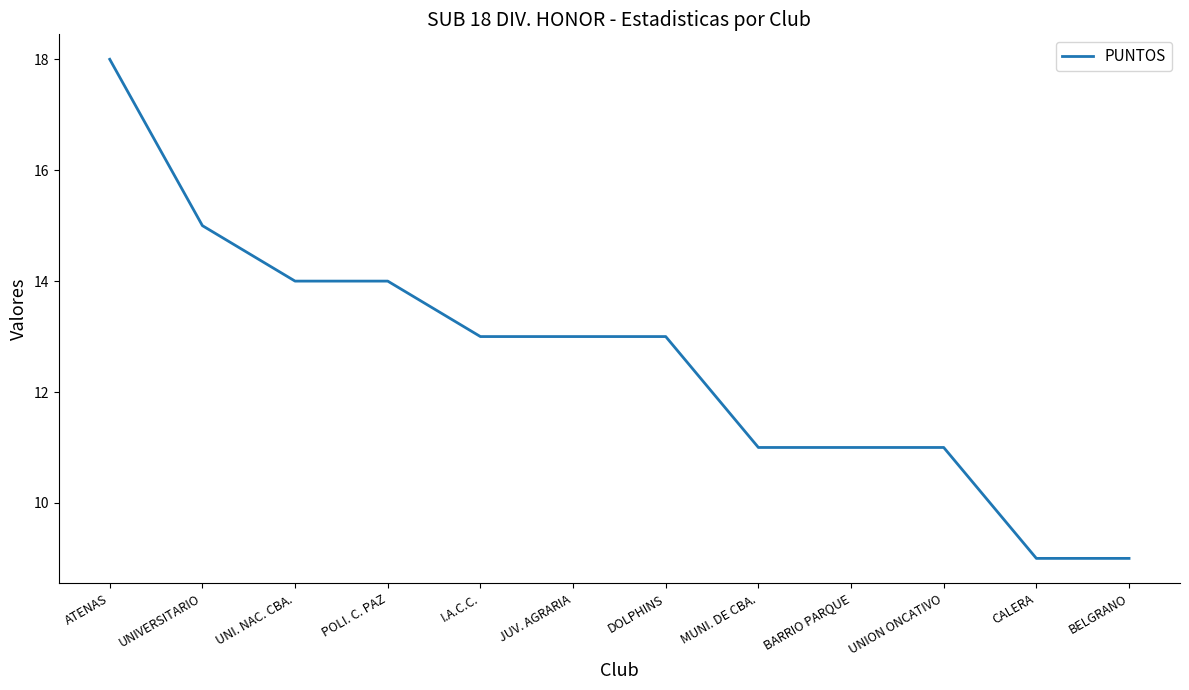

Reading left to right, what are all the values shown in this chart?

18	15	14	14	13	13	13	11	11	11	9	9